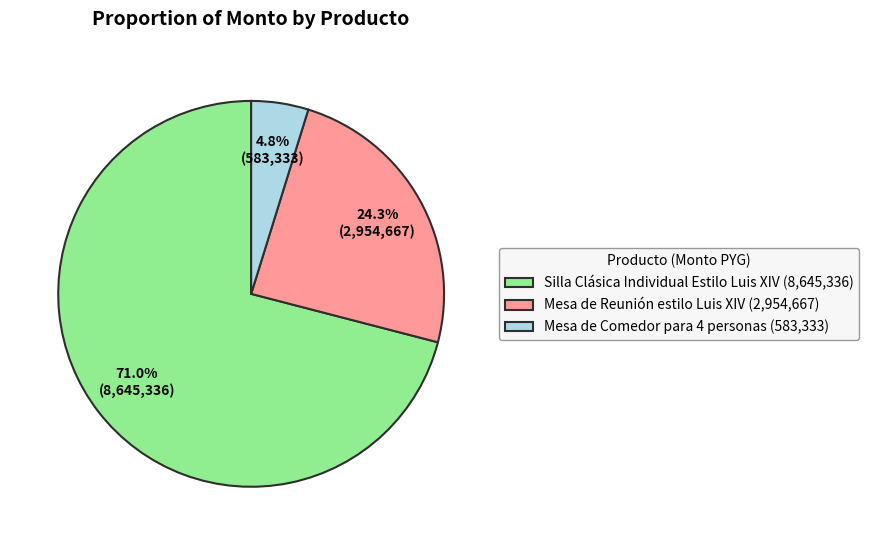

Approximately how many times larger is the value at Mesa de Comedor para 4 personas compared to Silla Clásica Individual Estilo Luis XIV?

0.1